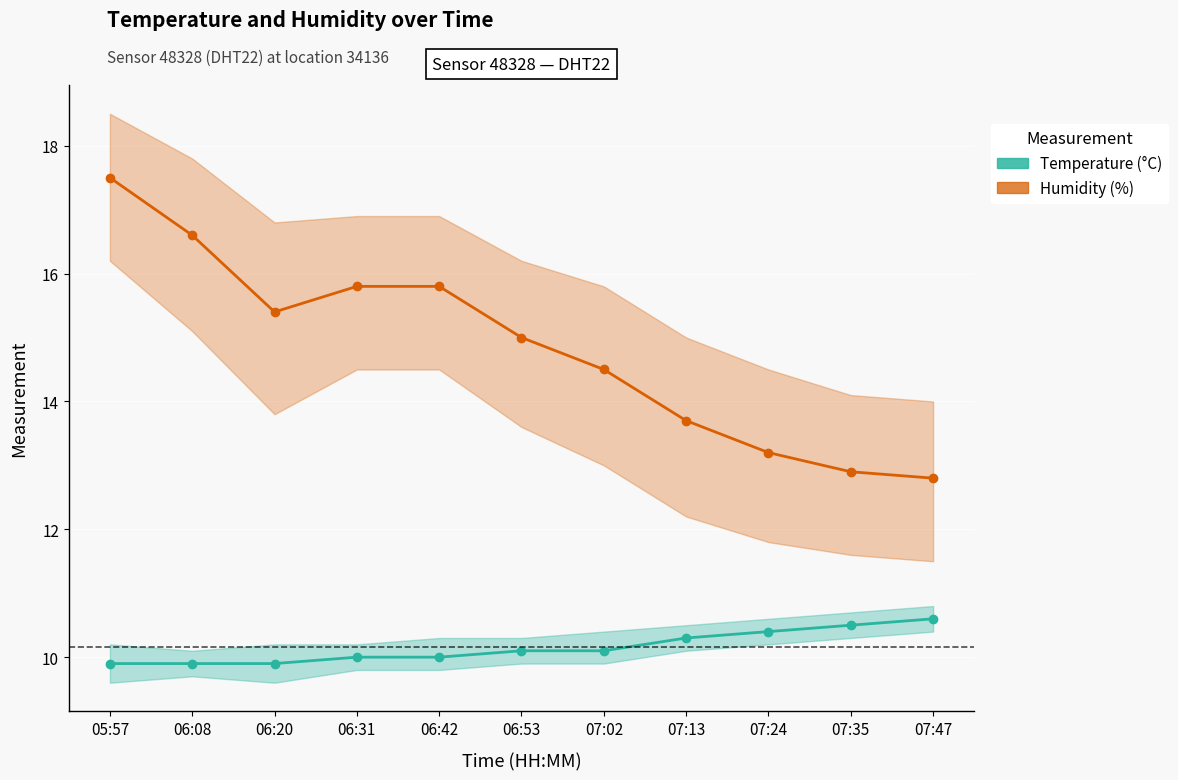

Is it true that Humidity (%) equals 11.1 at 06:08?

False